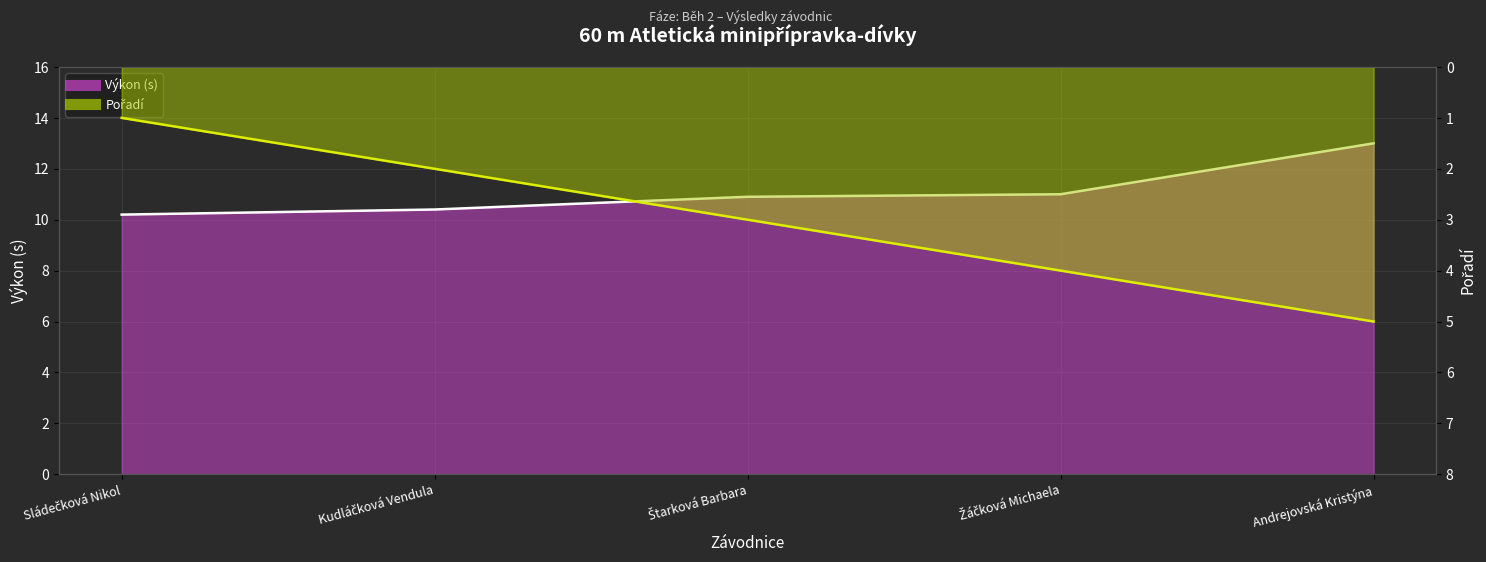

What is the sum of the Výkon values at Kudláčková Vendula and Sládečková Nikol?

20.6